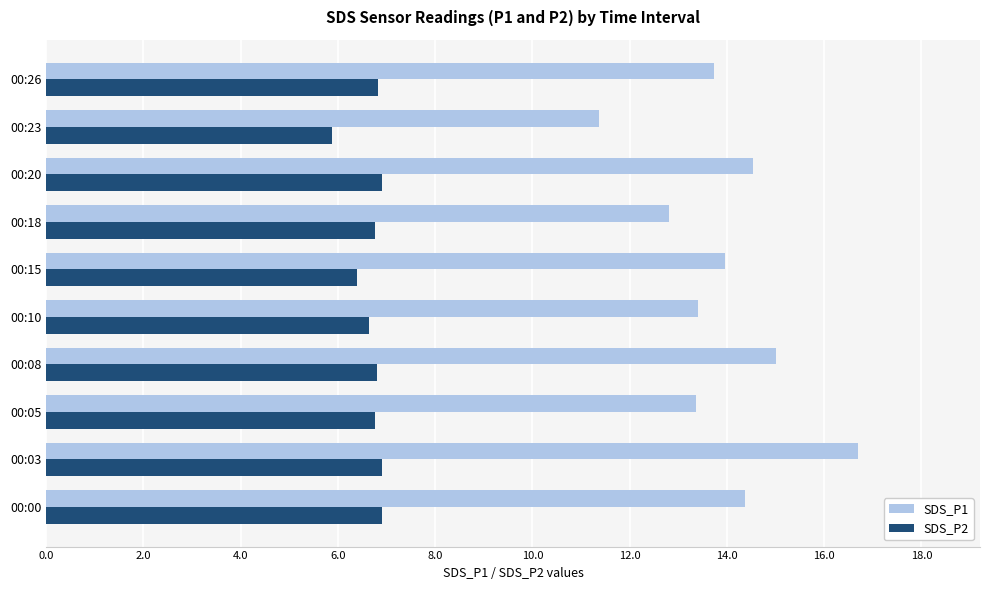

What is the minimum value for SDS_P2?

5.9